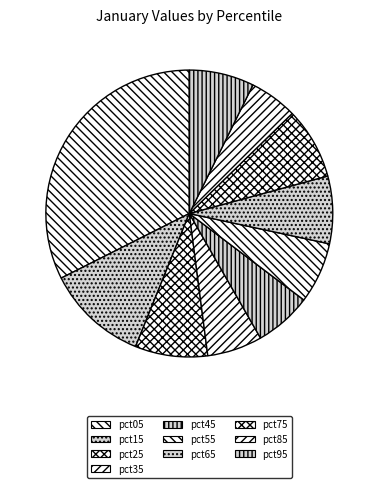

Rank the categories by value from lowest to highest.

pct85, pct35, pct45, pct55, pct95, pct65, pct75, pct25, pct15, pct05